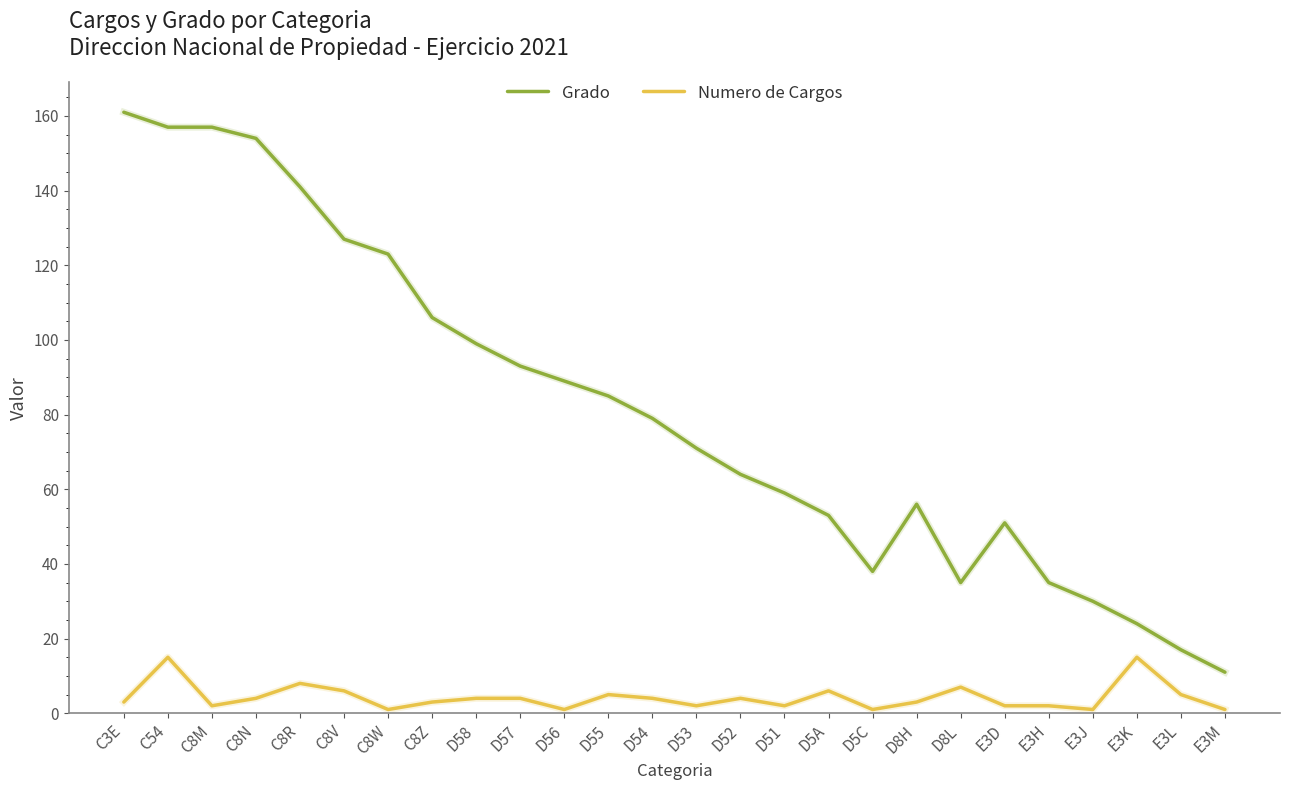

Read the Numero de Cargos value at C8Z.

3